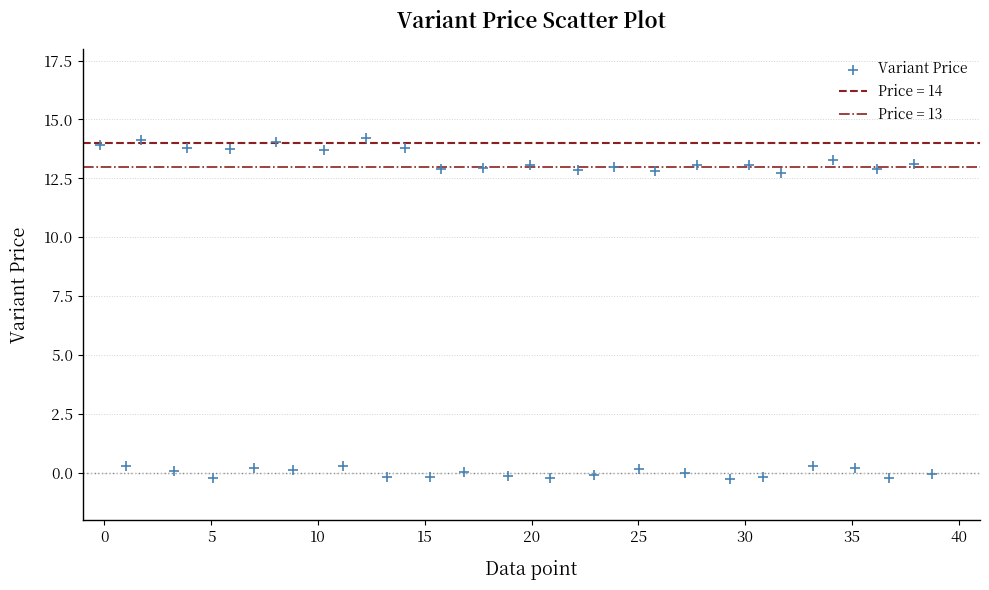

What is the range of X values (max minus min)?

39.0